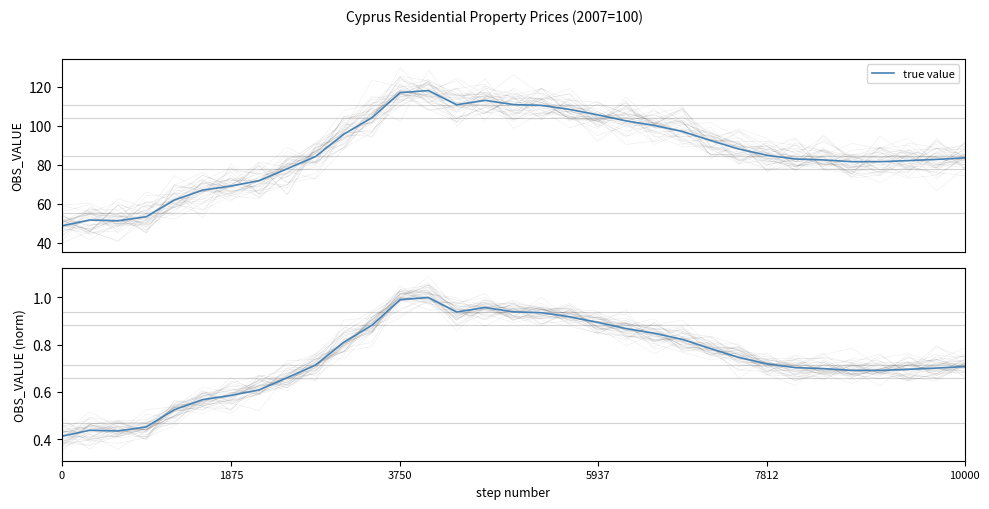

What position from the right is 21?

12